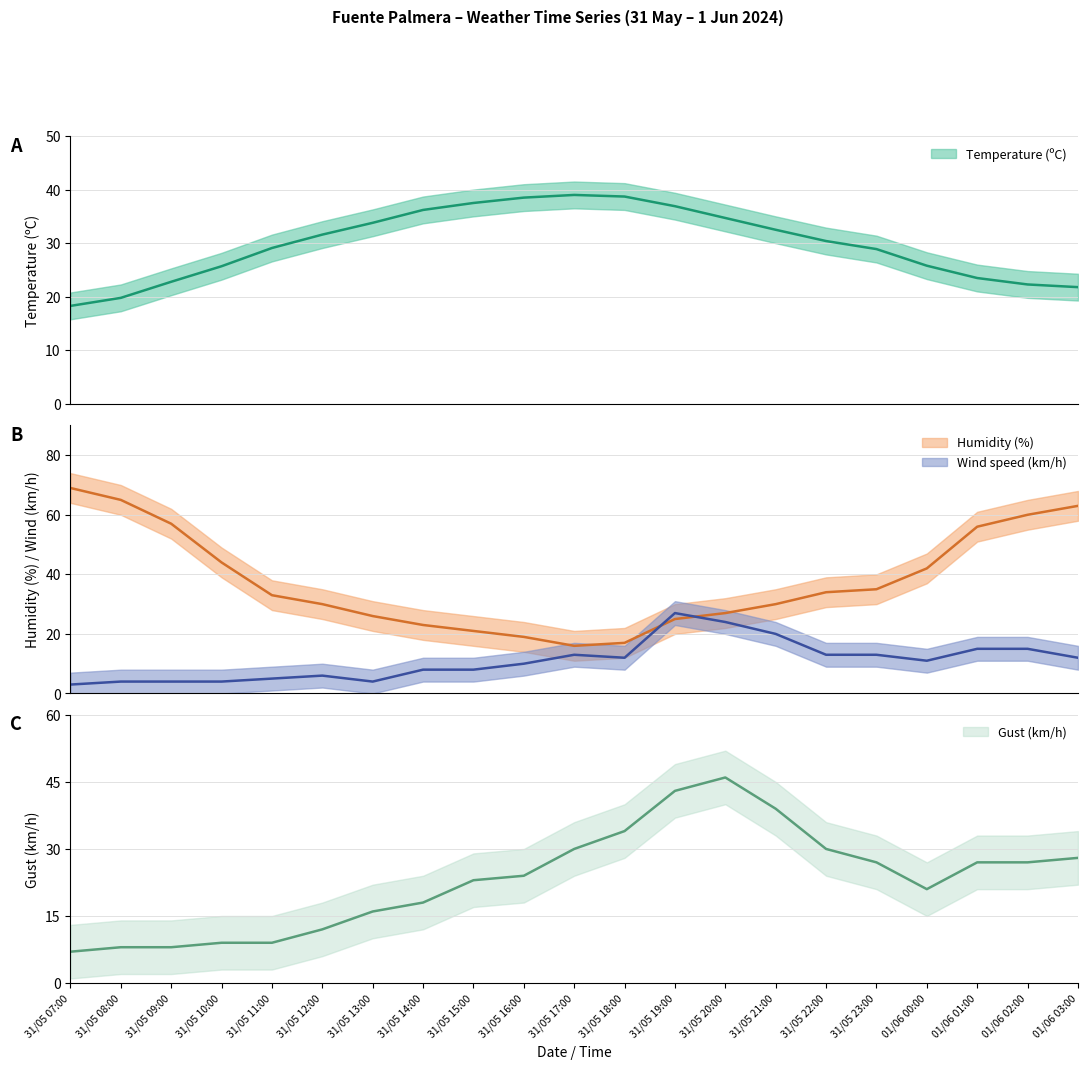

What is the difference between the maximum and minimum values in the Humidity (%) series?

53.0